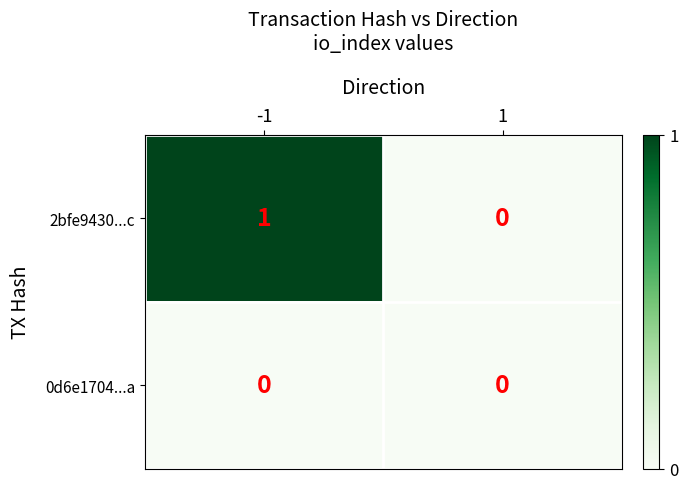

Rank the series by their maximum value, from lowest to highest.

0d6e1704...a, 2bfe9430...c